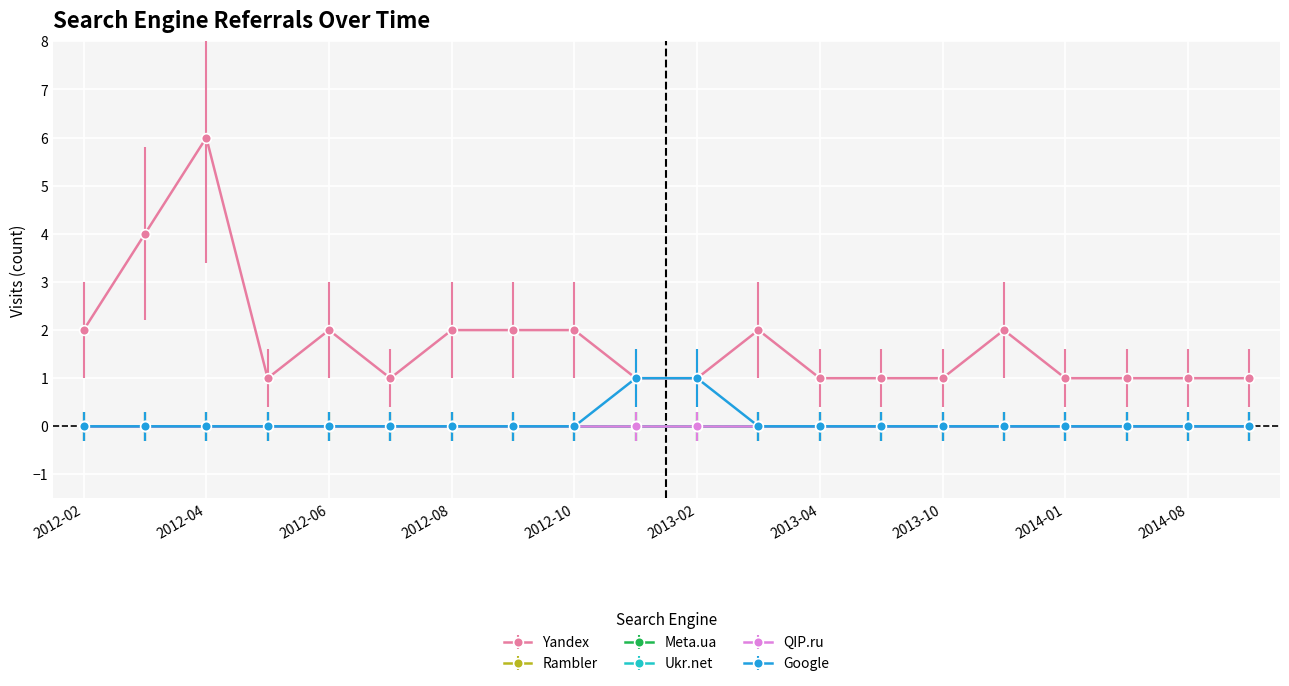

Where is Rambler nearest to the value 0?

2012-02